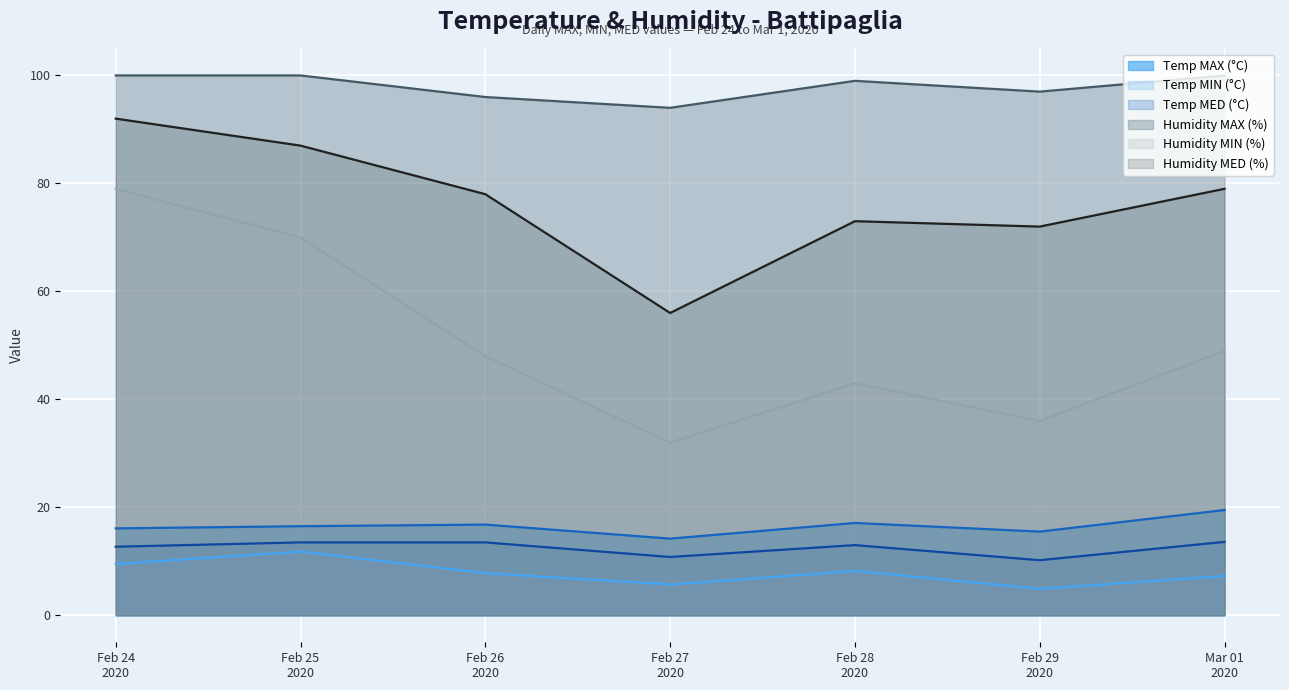

What is the difference between the second highest and second lowest values in the Humidity MAX (%) series?

4.0